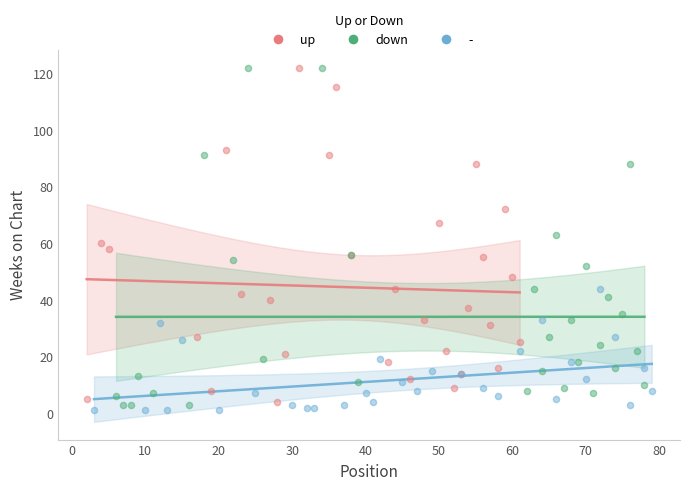

What are all the series names shown in the legend?

up, down, -